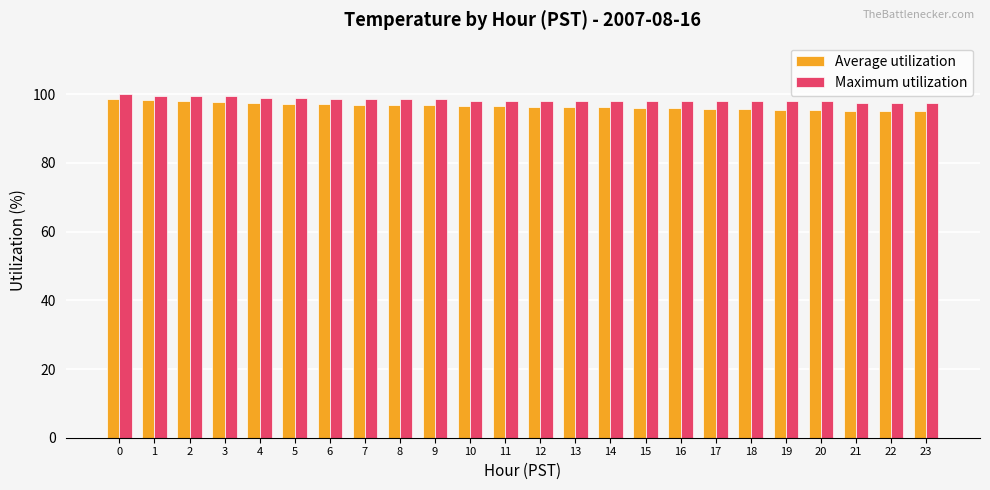

What is the total value across all series at 15?

194.0